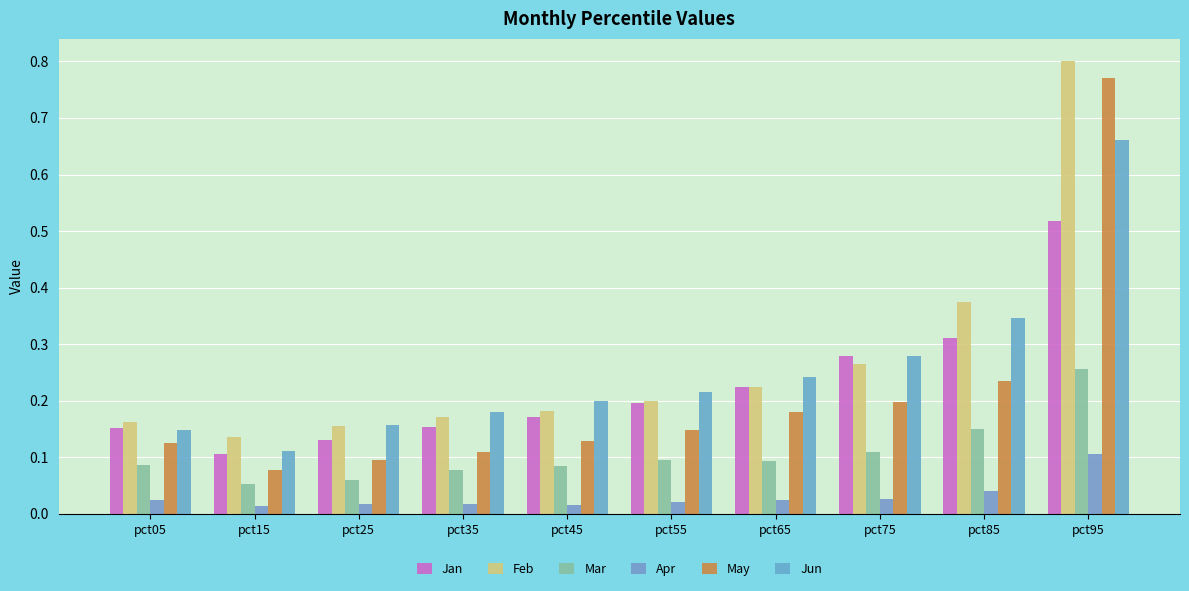

Are the bars horizontal?

No